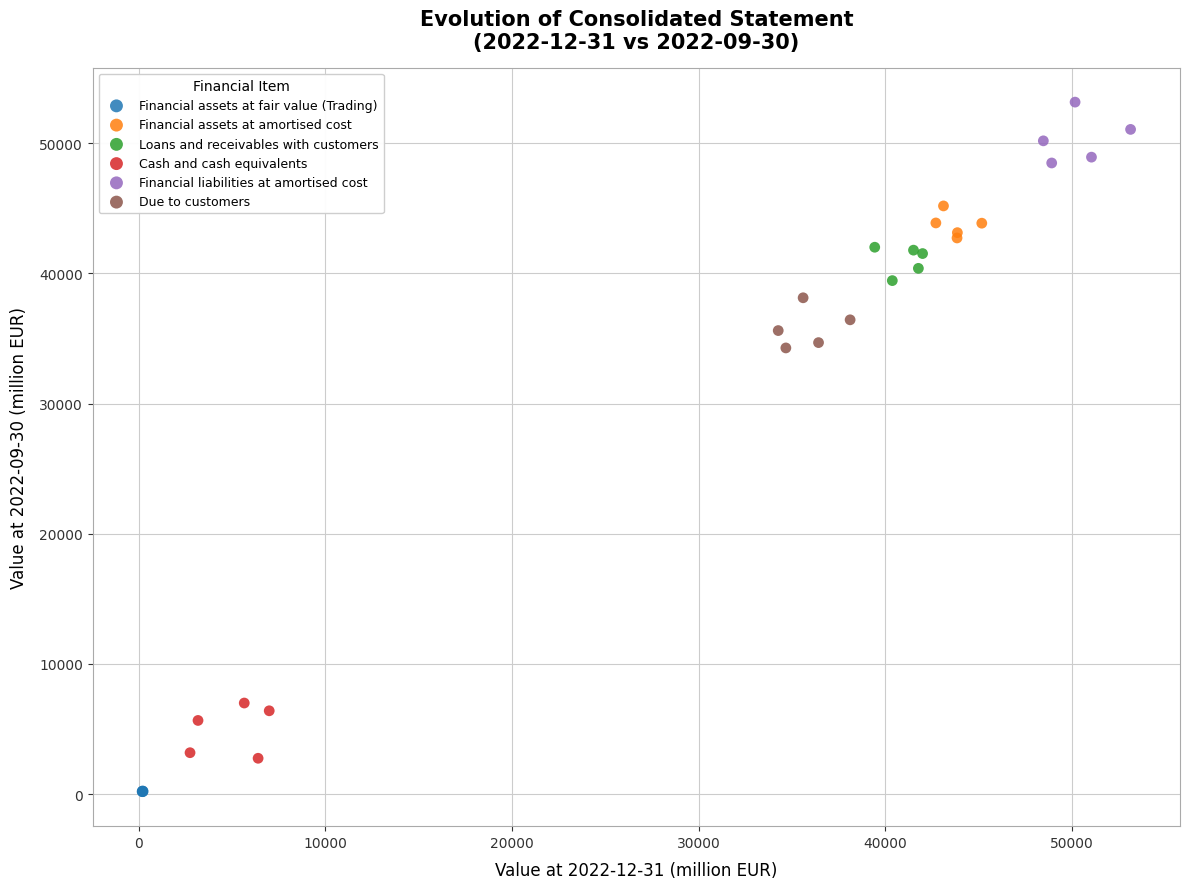

Which series reaches the maximum Y coordinate?

Financial liabilities at amortised cost